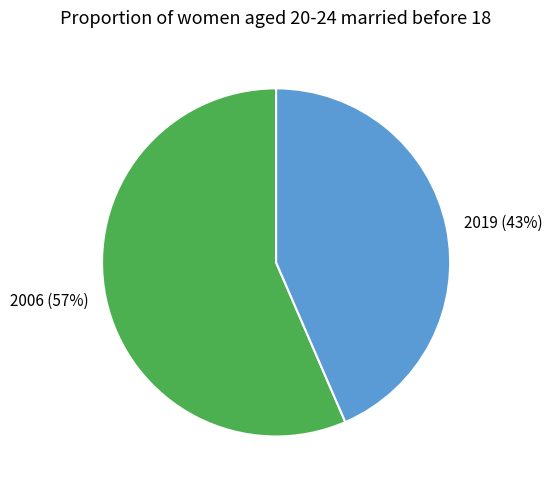

To the nearest percent, what is the average slice percentage?

50%